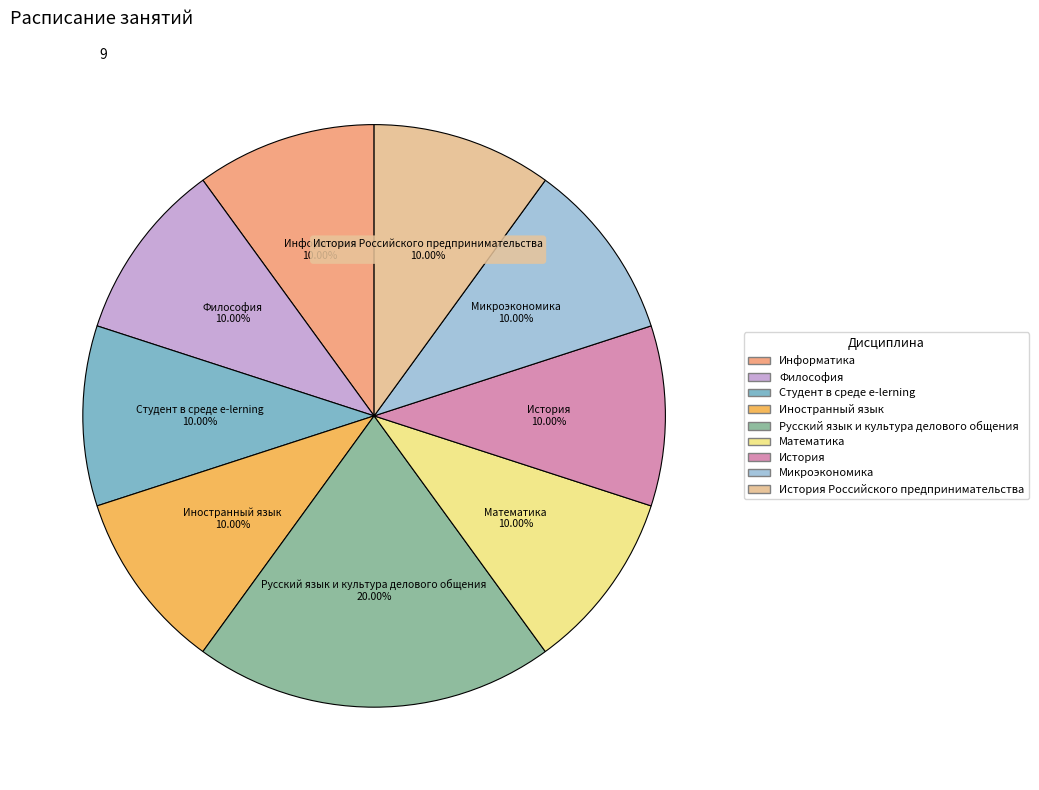

Does any single category account for the majority?

No